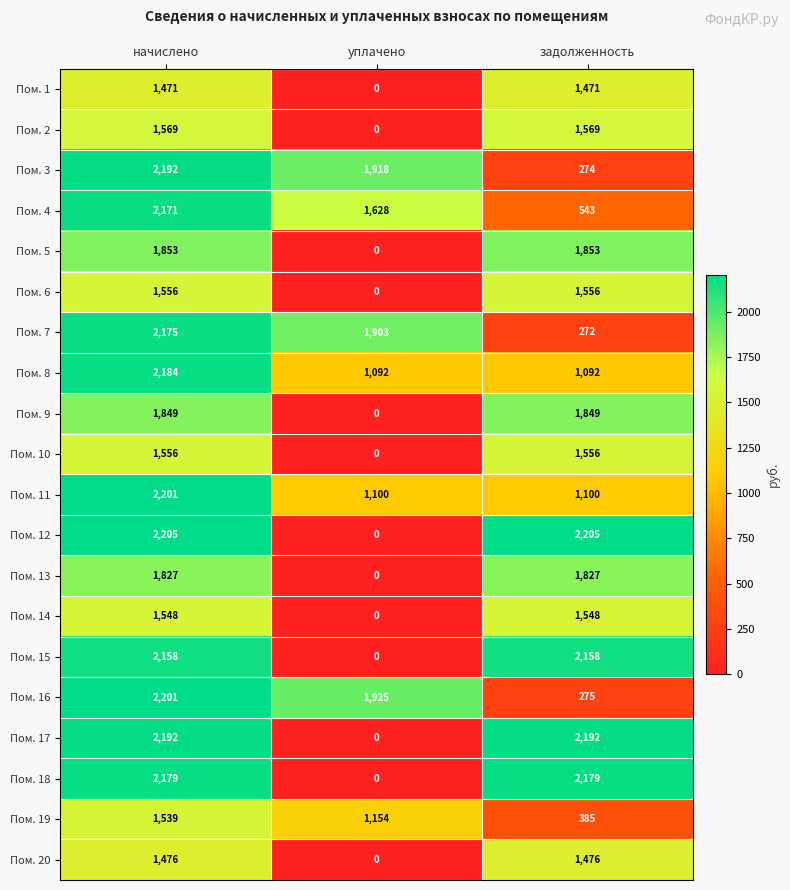

What value does the Пом. 18 series have at задолженность, to the nearest 100?

2200